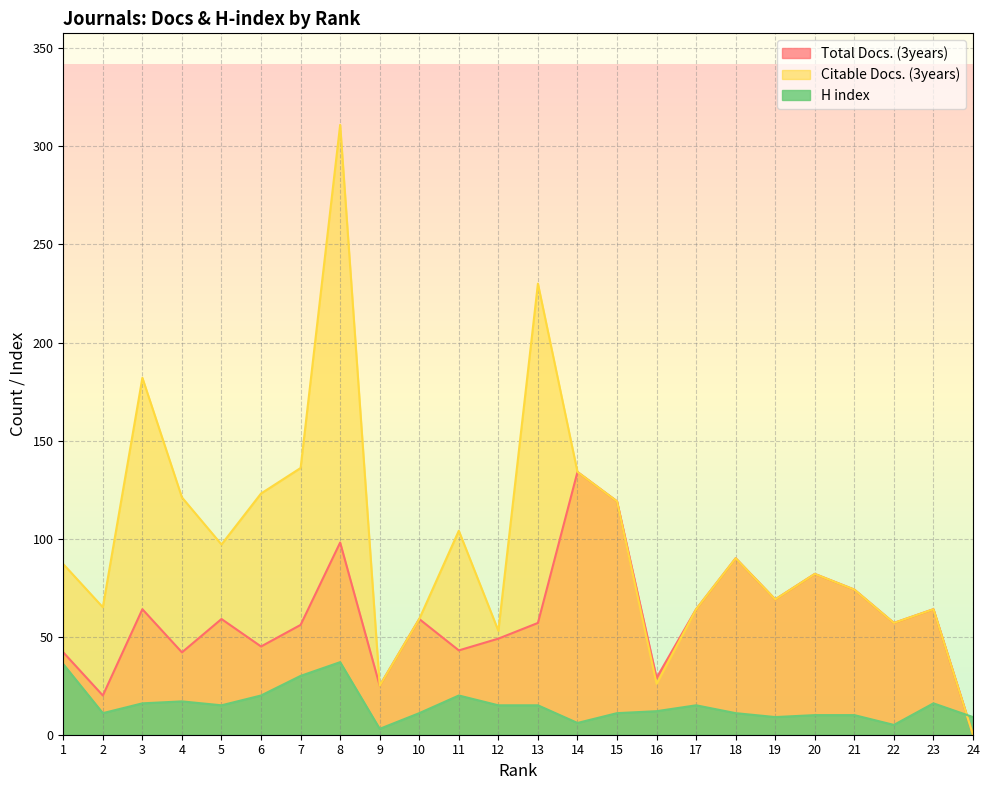

What are all the series names shown in the legend?

Total Docs. (3years), Citable Docs. (3years), H index